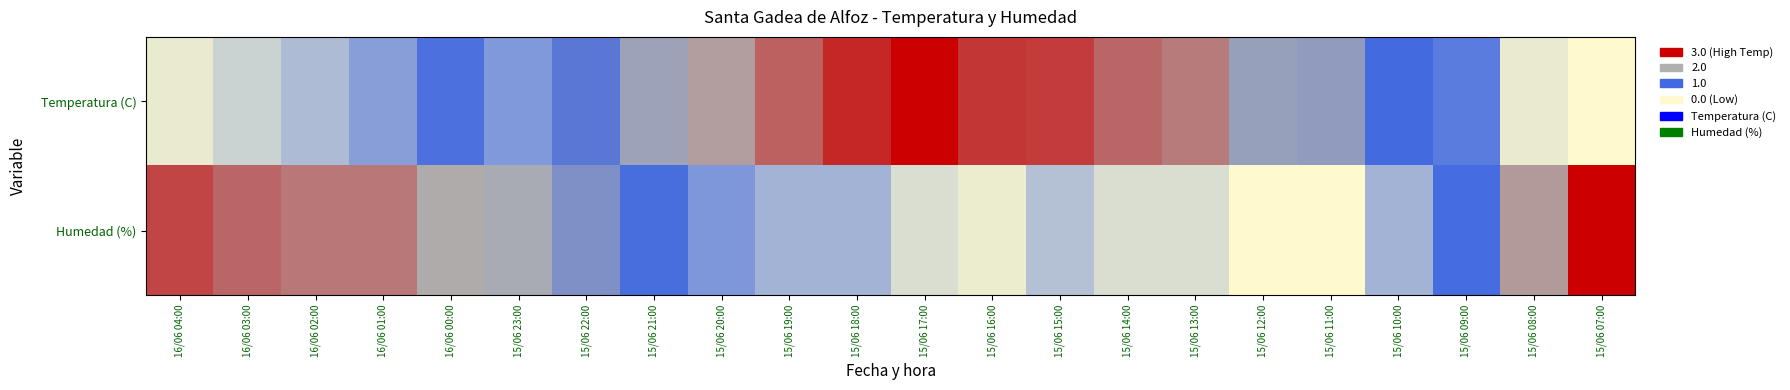

Between 16/06 04:00 and 15/06 20:00, which is larger?

15/06 20:00